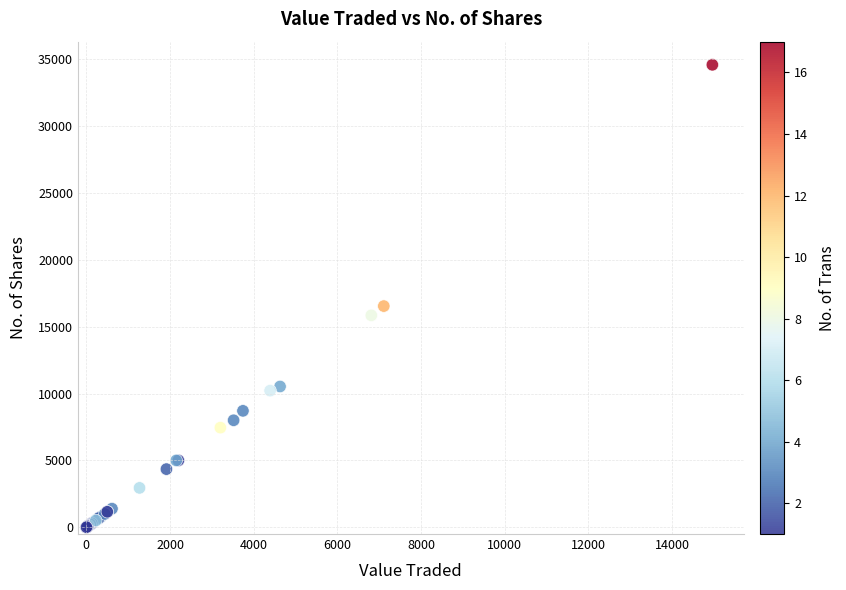

What Y value in the scatter plot is closest to 17283?

16533